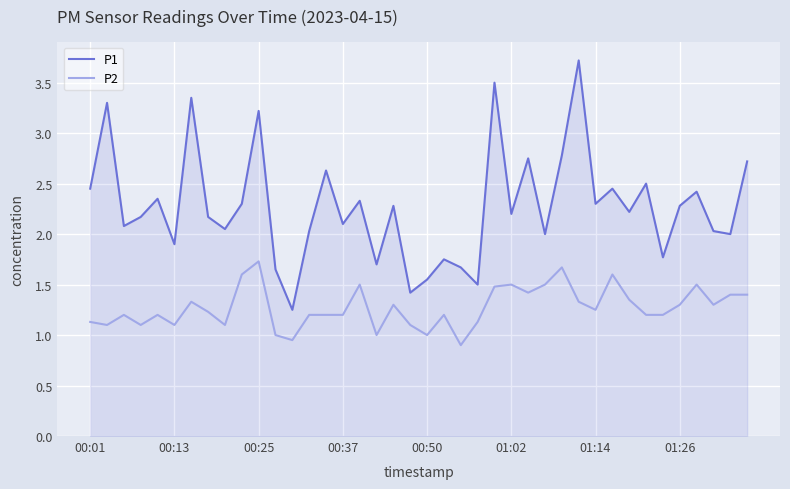

What is the difference between the maximum and minimum values in the P2 series?

0.8